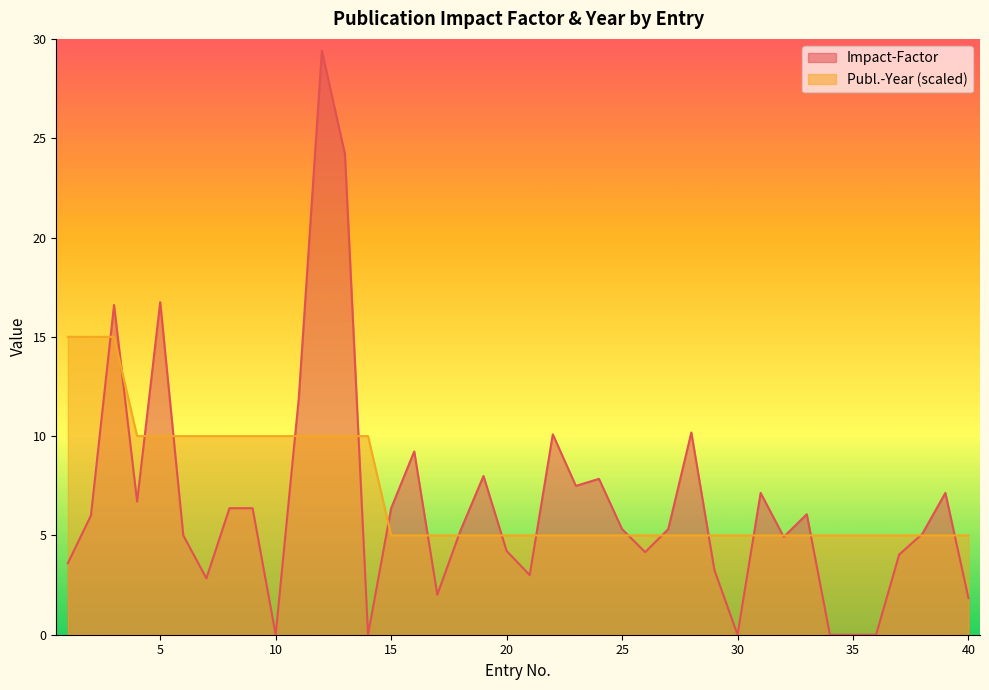

Which series changed the most between 13 and 23?

Impact-Factor